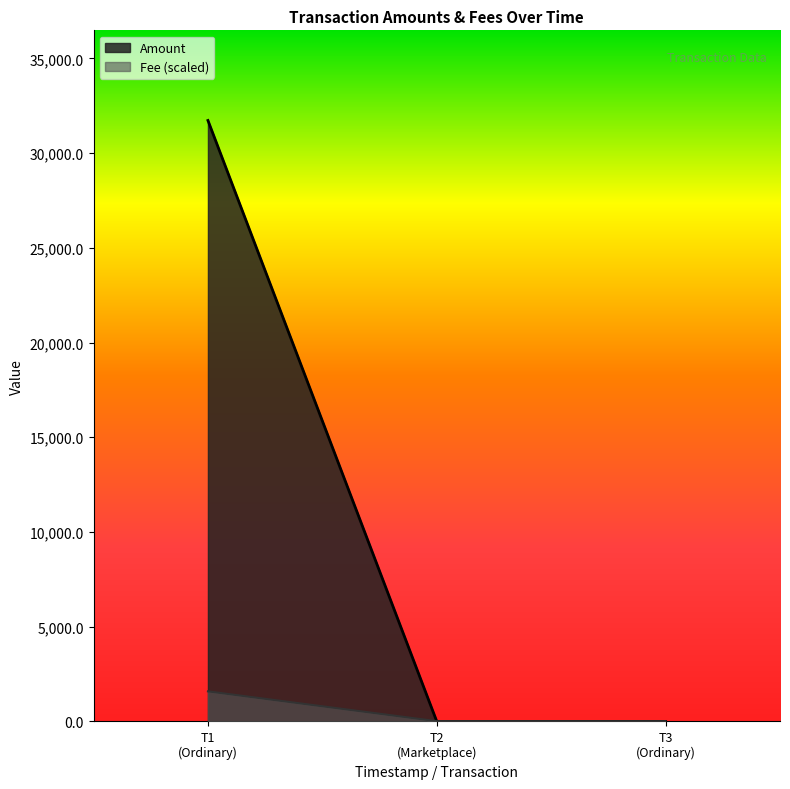

Where is Amount nearest to the value 15863?

T3 (Ordinary)